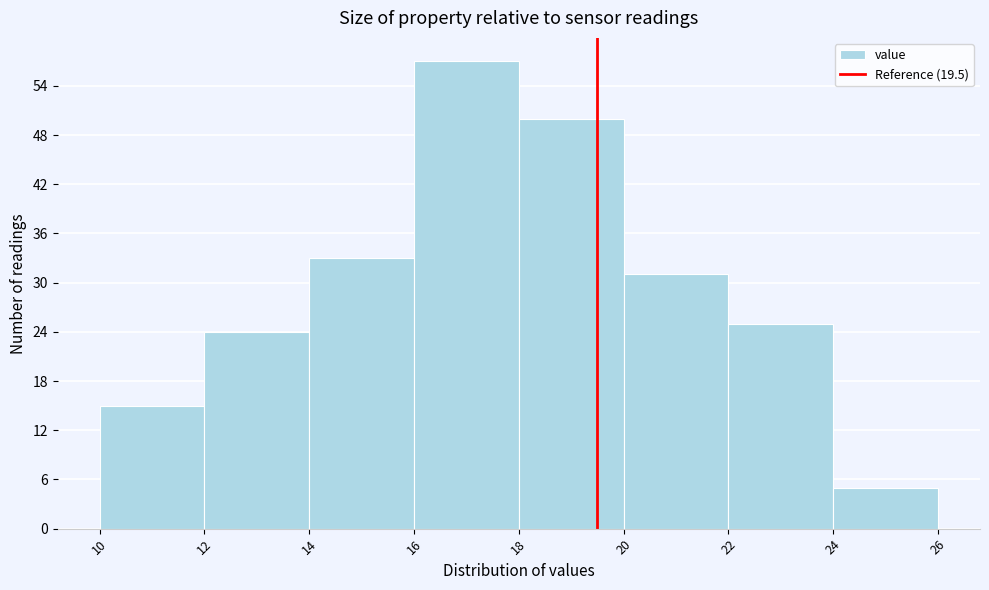

Reading left to right, list every bar in this chart as the range it spans on the x-axis followed by its height. The values are not printed on the chart, so give them approximately, as read against the axis.

10 to 12: 15
12 to 14: 24
14 to 16: 33
16 to 18: 57
18 to 20: 50
20 to 22: 31
22 to 24: 25
24 to 26: 5